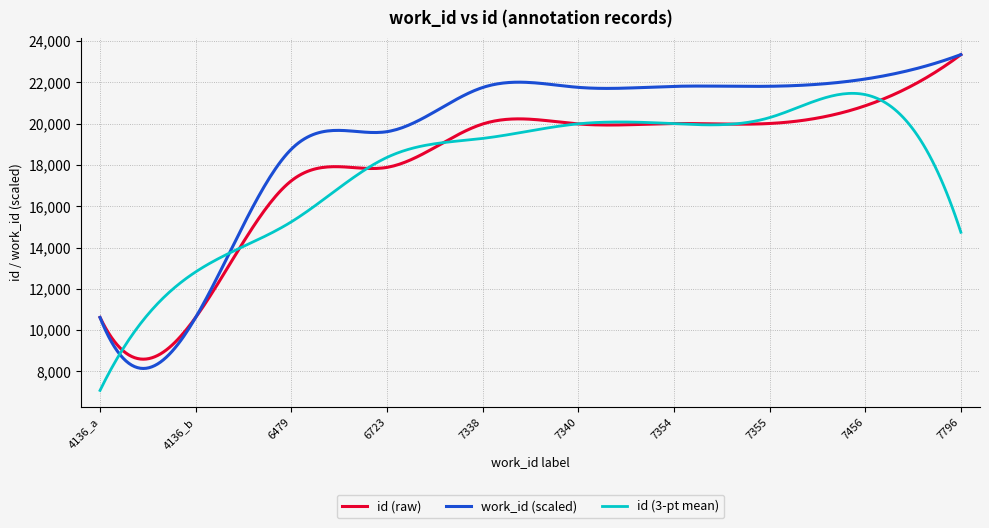

What is the lowest value of the id (3-pt mean) series?

7076.3